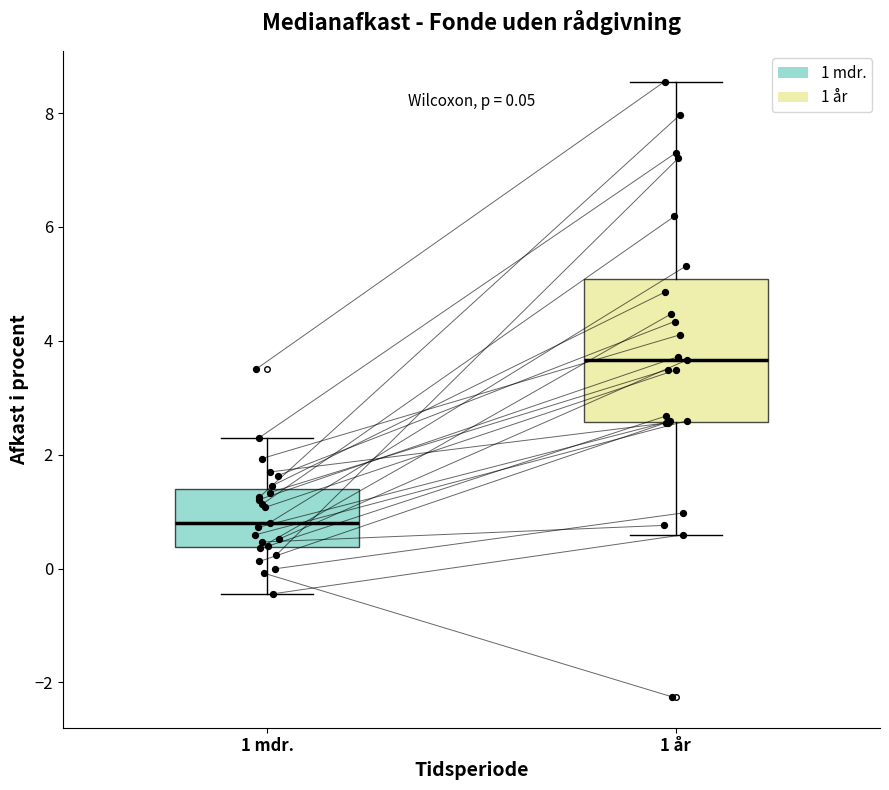

Comparing the boxes themselves (not the whiskers), which one is the tallest?

1 år